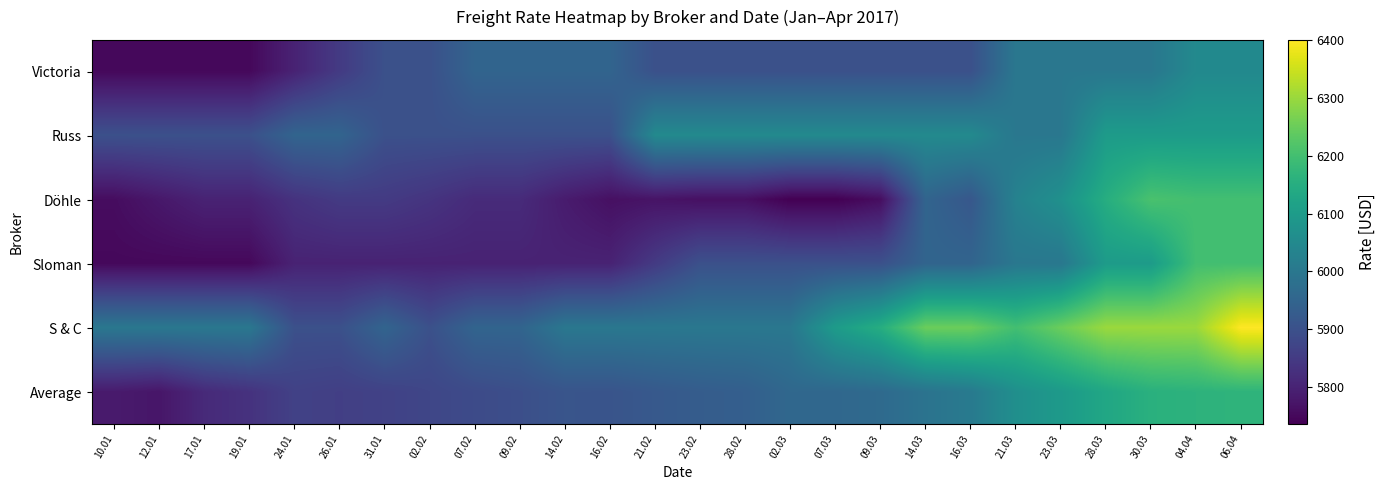

Reading right to left, transcribe all the data shown in this chart.

Victoria: 06.04=6050	04.04=6050	30.03=6000	28.03=6000	23.03=6000	21.03=6000	16.03=5900	14.03=5900	09.03=5900	07.03=5900	02.03=5900	28.02=5900	23.02=5900	21.02=5900	16.02=5950	14.02=5950	09.02=5950	07.02=5950	02.02=5900	31.01=5900	26.01=5850	24.01=5800	19.01=5750	17.01=5750	12.01=5750	10.01=5750
Russ: 06.04=6100	04.04=6100	30.03=6100	28.03=6100	23.03=6000	21.03=6000	16.03=6050	14.03=6050	09.03=6050	07.03=6050	02.03=6050	28.02=6050	23.02=6050	21.02=6050	16.02=5900	14.02=5900	09.02=5900	07.02=5900	02.02=5900	31.01=5900	26.01=5950	24.01=5950	19.01=5900	17.01=5900	12.01=5900	10.01=5900
Döhle: 06.04=6200	04.04=6200	30.03=6210	28.03=6150	23.03=6070	21.03=6030	16.03=5917	14.03=5950	09.03=5760	07.03=5736	02.03=5736	28.02=5764	23.02=5764	21.02=5771	16.02=5764	14.02=5786	09.02=5817	07.02=5817	02.02=5836	31.01=5850	26.01=5850	24.01=5833	19.01=5800	17.01=5800	12.01=5779	10.01=5758
Sloman: 06.04=6200	04.04=6200	30.03=6100	28.03=6100	23.03=6000	21.03=6000	16.03=5950	14.03=5950	09.03=5900	07.03=5900	02.03=5900	28.02=5900	23.02=5900	21.02=5850	16.02=5800	14.02=5800	09.02=5800	07.02=5800	02.02=5800	31.01=5800	26.01=5800	24.01=5800	19.01=5750	17.01=5750	12.01=5750	10.01=5750
S & C: 06.04=6400	04.04=6300	30.03=6300	28.03=6300	23.03=6250	21.03=6200	16.03=6250	14.03=6250	09.03=6150	07.03=6100	02.03=6000	28.02=6000	23.02=6000	21.02=6000	16.02=6000	14.02=6000	09.02=5950	07.02=5950	02.02=5900	31.01=5950	26.01=5900	24.01=5900	19.01=6000	17.01=6000	12.01=6000	10.01=6000
Average: 06.04=6168	04.04=6164	30.03=6158	28.03=6131	23.03=6095	21.03=6066	16.03=6008	14.03=5989	09.03=5965	07.03=5958	02.03=5959	28.02=5936	23.02=5930	21.02=5921	16.02=5909	14.02=5910	09.02=5896	07.02=5887	02.02=5876	31.01=5866	26.01=5860	24.01=5865	19.01=5832	17.01=5815	12.01=5775	10.01=5784